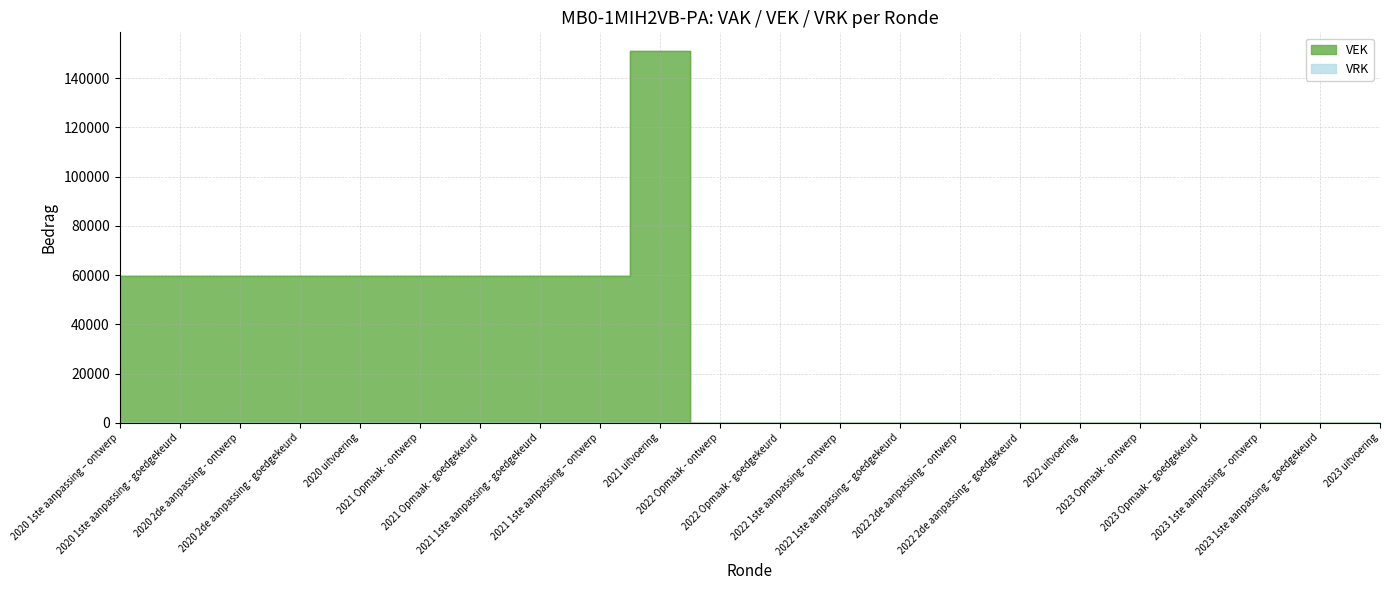

What is the greatest value displayed?

151017